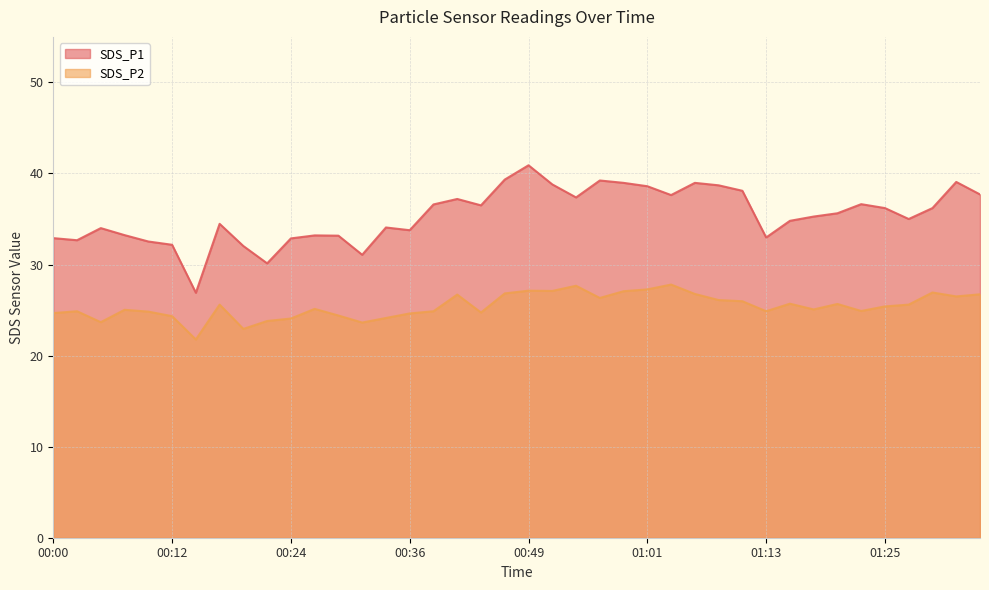

Is it true that SDS_P1 equals 62.6 at 01:08?

False